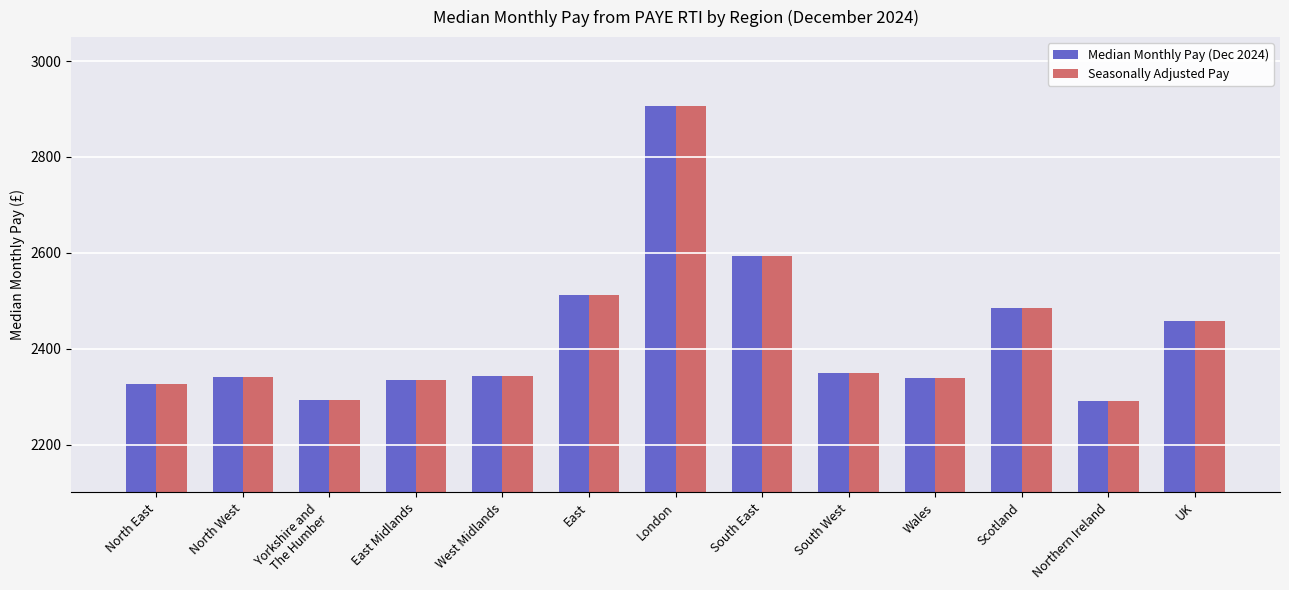

What is the average value of the Seasonally Adjusted Pay series?

2428